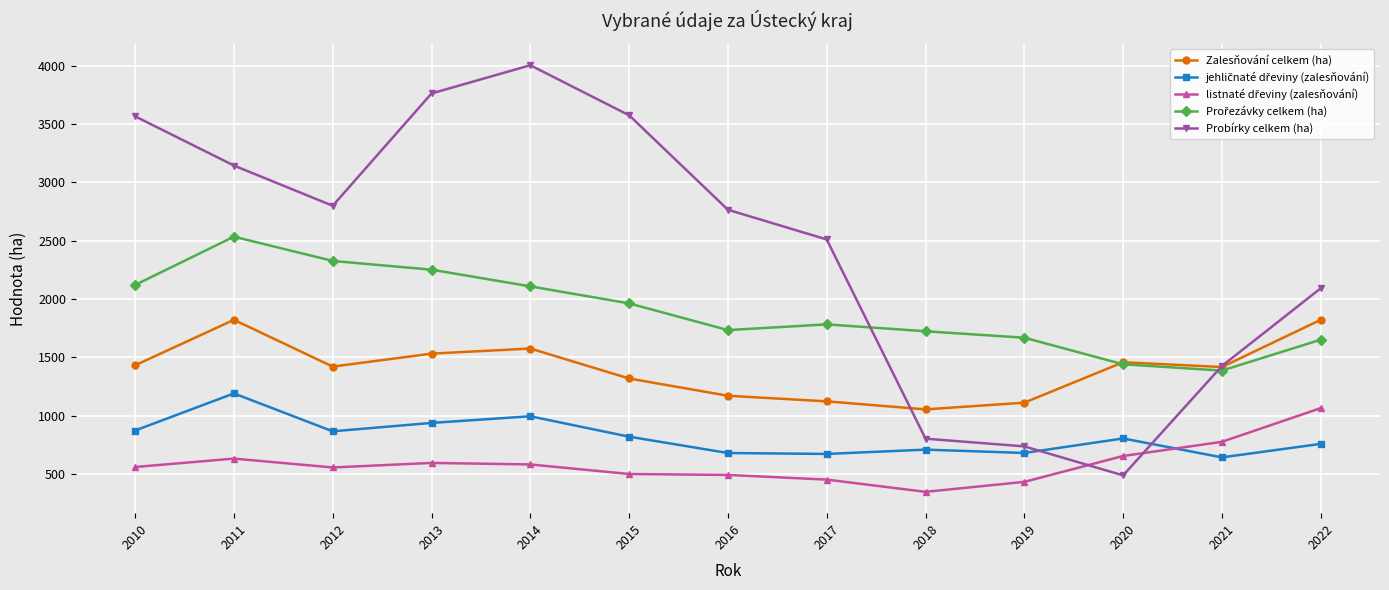

Which series has the largest total across all categories?

Probírky celkem (ha)